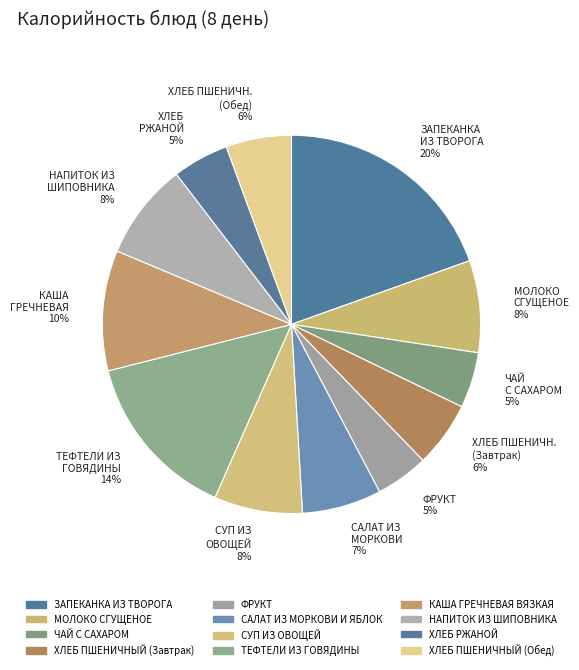

To the nearest percent, what is the average slice percentage?

8%